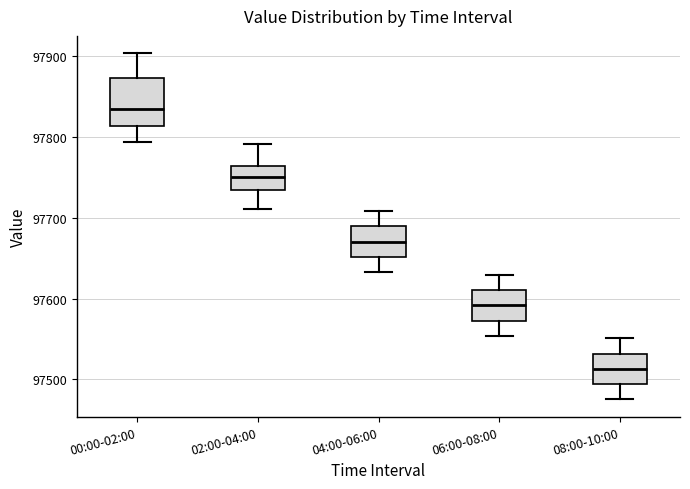

Reading left to right, read every box against the y-axis: the position of its median line, the range the box covers, and the ends of its whiskers. The values are not printed on the chart, so give them approximately, as read against the axis.

00:00-02:00: median 97830, box 97810 to 97870, whiskers 97790 to 97900
02:00-04:00: median 97750, box 97730 to 97760, whiskers 97710 to 97790
04:00-06:00: median 97670, box 97650 to 97690, whiskers 97630 to 97710
06:00-08:00: median 97590, box 97570 to 97610, whiskers 97550 to 97630
08:00-10:00: median 97510, box 97490 to 97530, whiskers 97480 to 97550